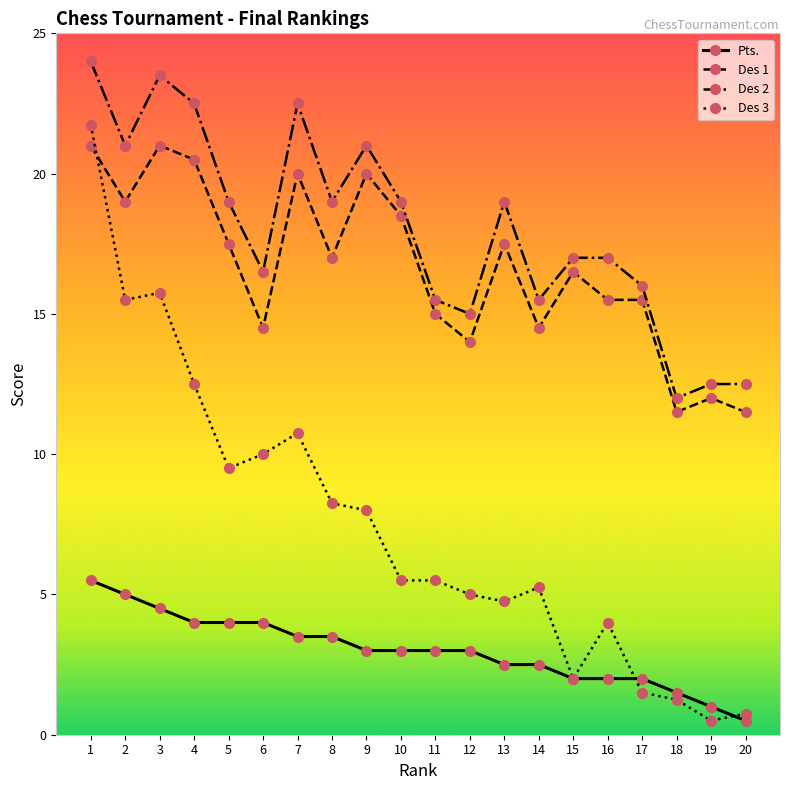

What is the difference between the Des 1 values at 15 and 13?

1.0